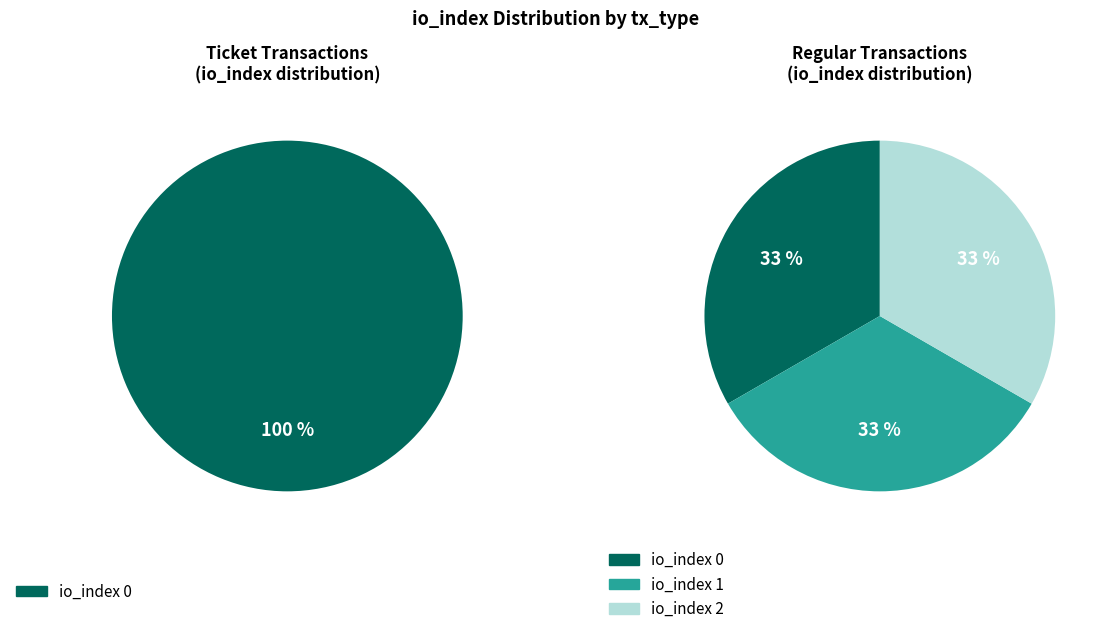

True or false: 2 accounts for 46% of the total.

False